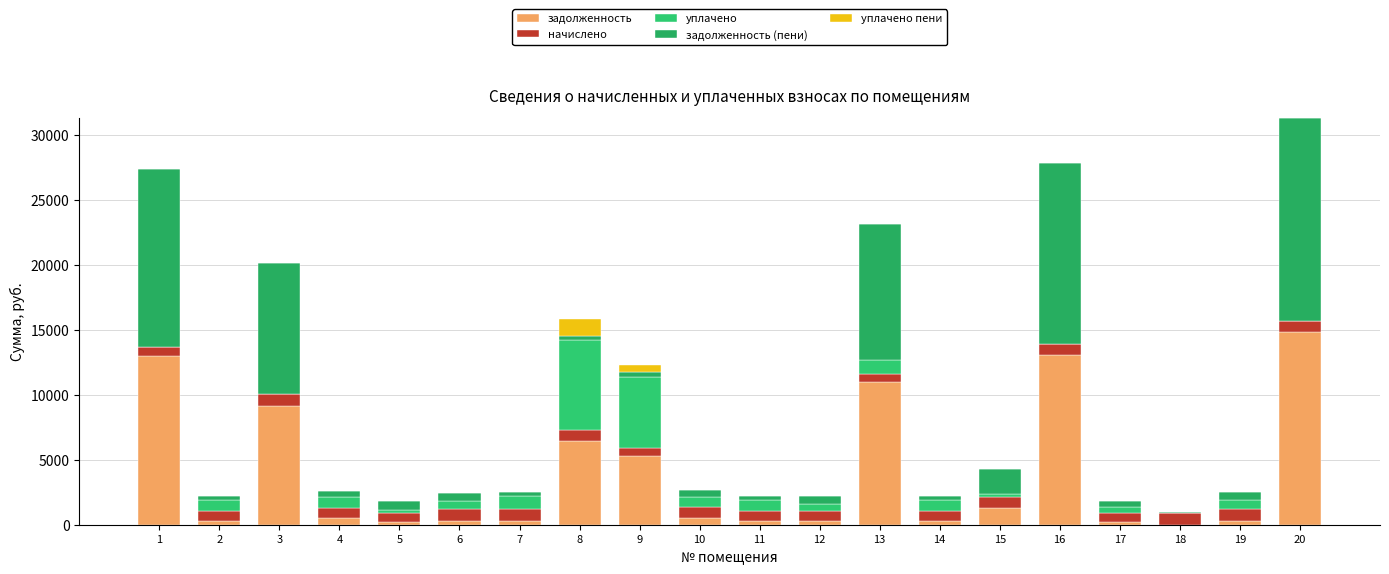

At which label is уплачено closest to 3489?

9